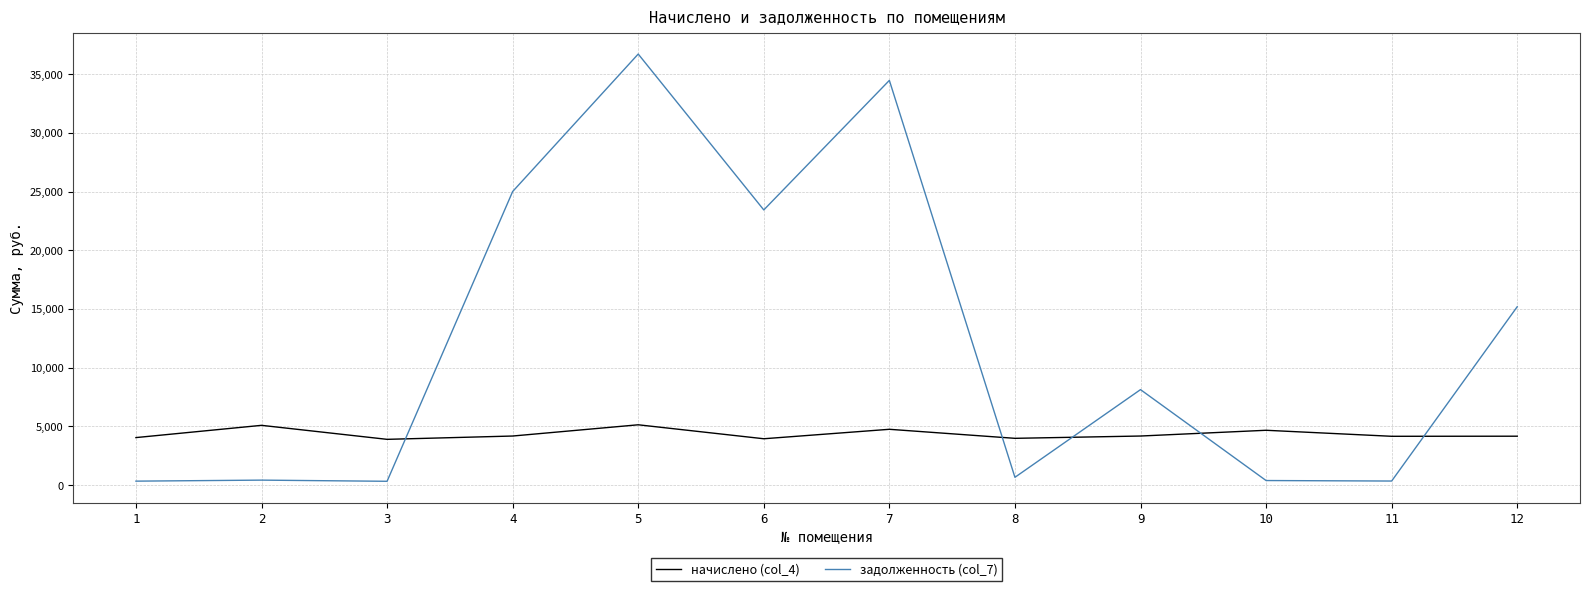

How many lines are shown in the chart?

2